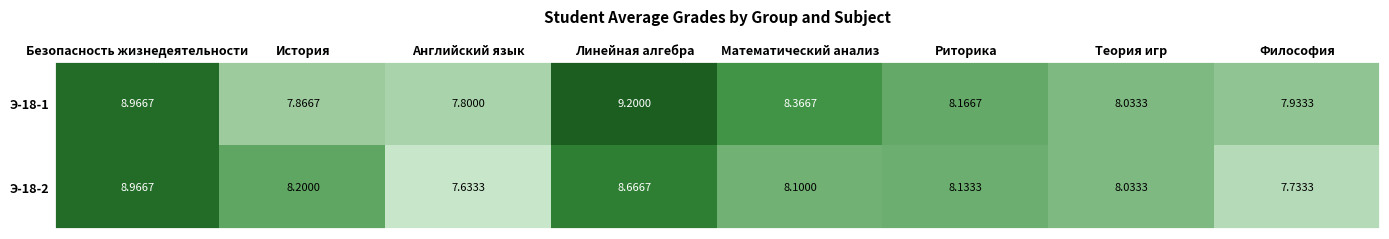

Which category has the lowest value across all series?

Английский язык